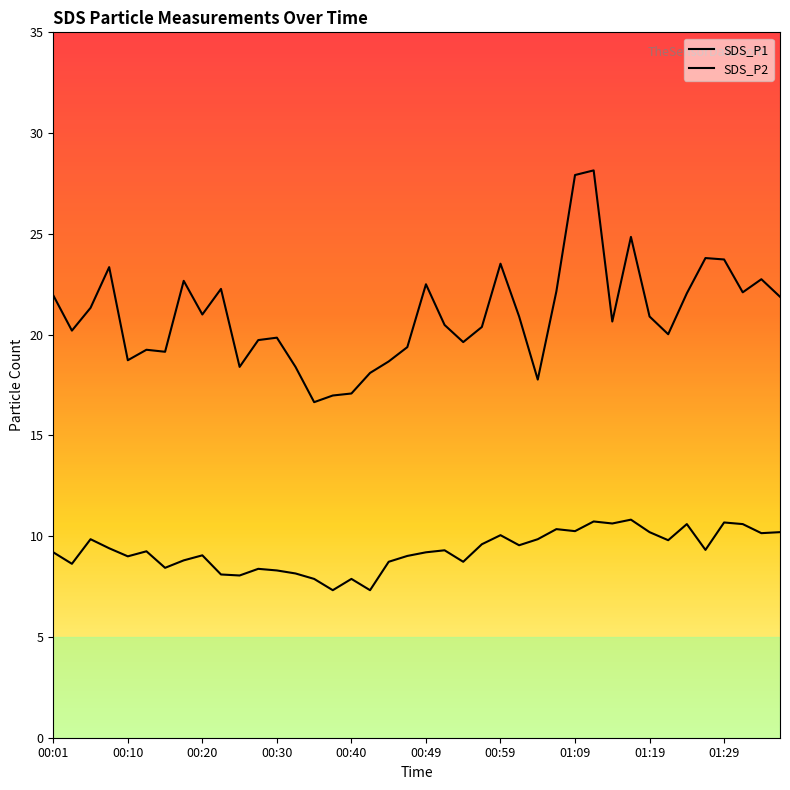

Rank the series by their maximum value, from highest to lowest.

SDS_P1, SDS_P2